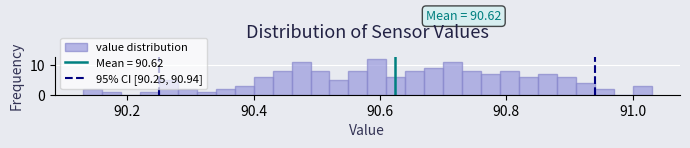

Read against the x-axis, roughly where is the centre of the tallest bar?

90.60